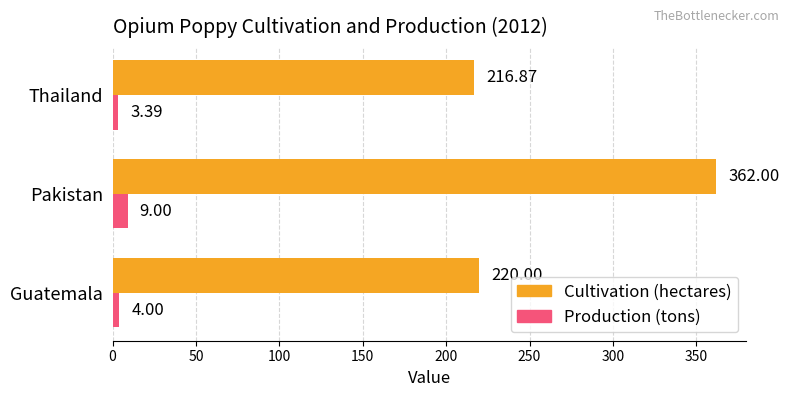

Rank the series by their average value, from highest to lowest.

Cultivation (hectares), Production (tons)